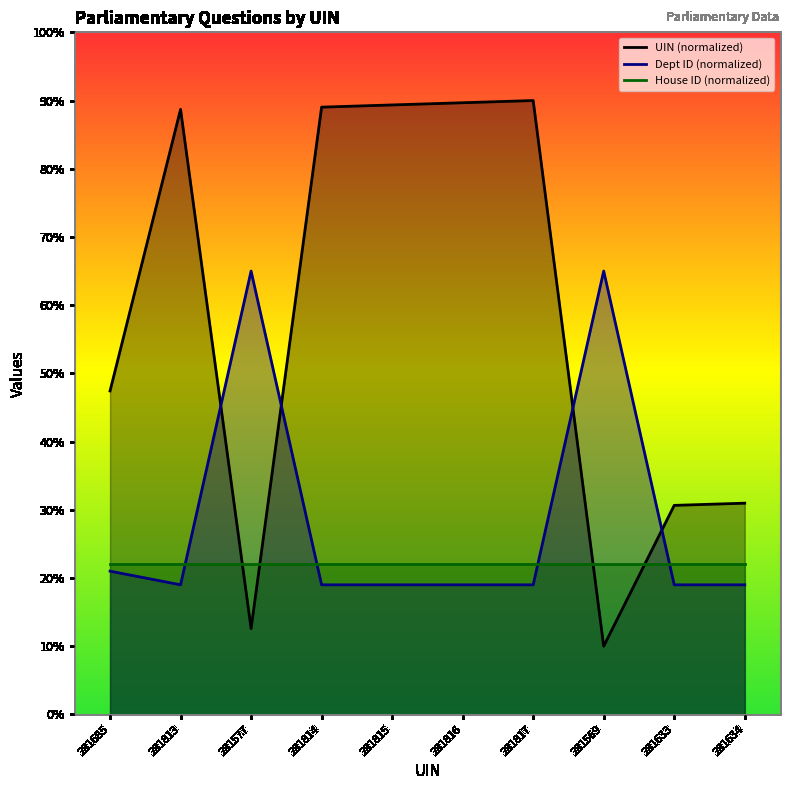

True or false: Dept ID and UIN cross at least once.

True